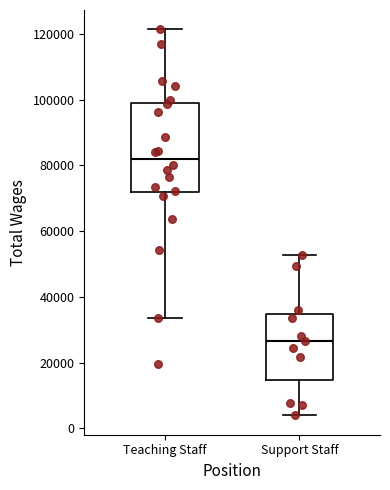

Reading left to right, read every box against the y-axis: the position of its median line, the range the box covers, and the ends of its whiskers. The values are not printed on the chart, so give them approximately, as read against the axis.

Teaching Staff: median 82000, box 72000 to 100000, whiskers 34000 to 122000
Support Staff: median 26000, box 14000 to 34000, whiskers 4000 to 52000